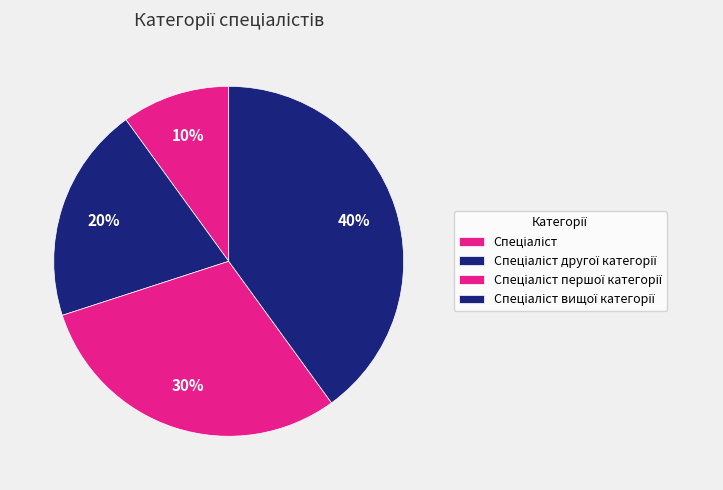

Which category has the smallest portion of the pie?

Спеціаліст